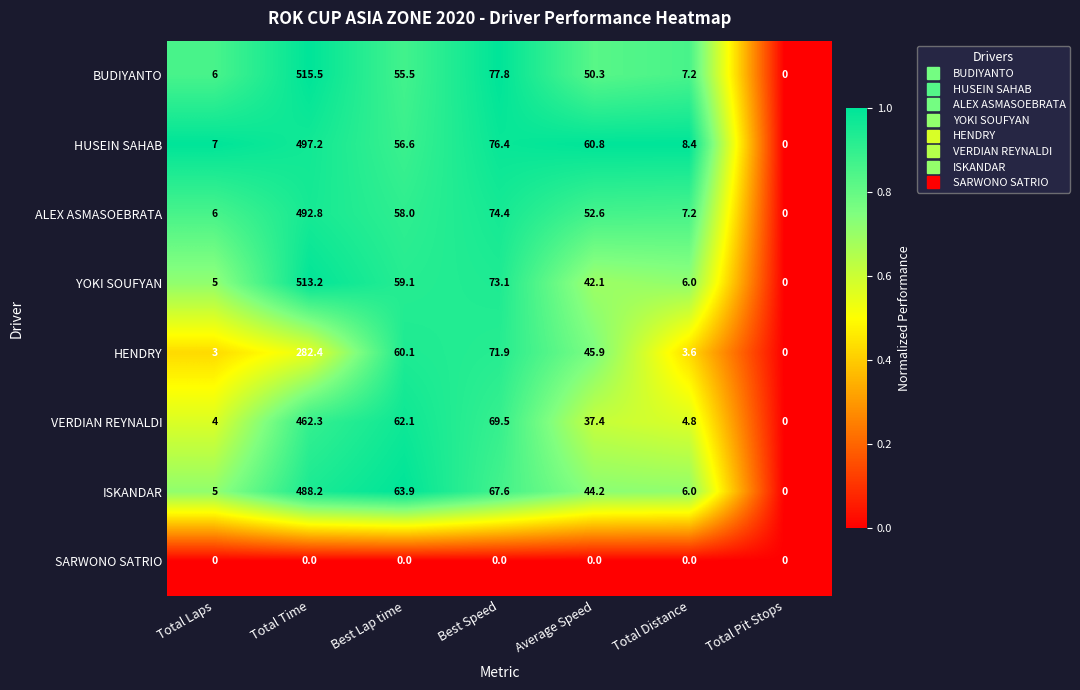

Which series has the largest total across all categories?

BUDIYANTO